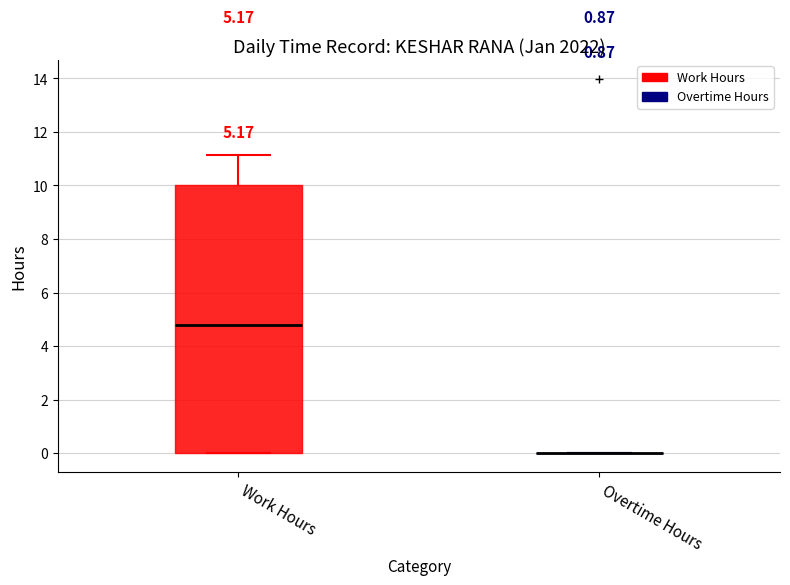

Reading left to right, read every box against the y-axis: the position of its median line, the range the box covers, and the ends of its whiskers. The values are not printed on the chart, so give them approximately, as read against the axis.

Work Hours: median 4.8, box 0.0 to 10.0, whiskers 0.0 to 11.2
Overtime Hours: box collapsed to a line at 0.0, whiskers 0.0 to 0.0